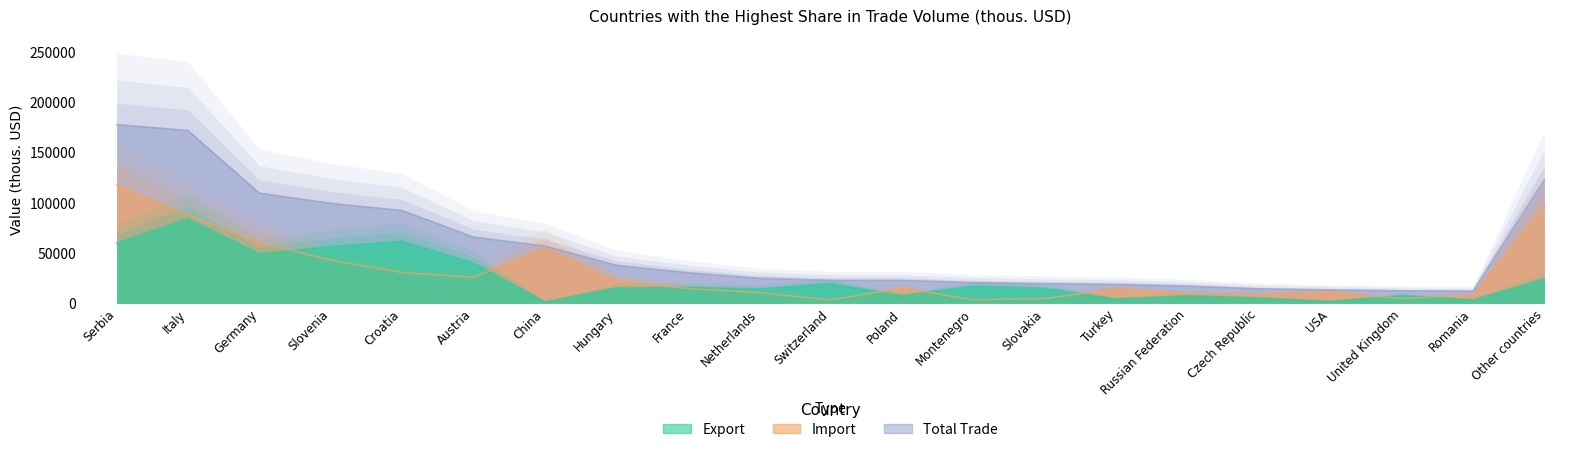

True or false: Import has a value of 14300 at Turkey.

True